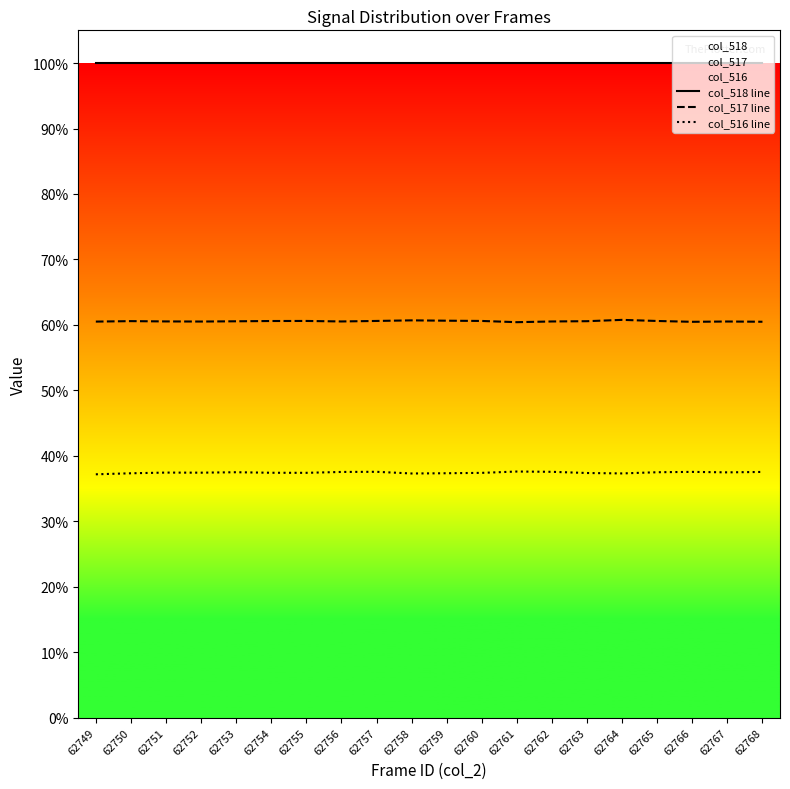

True or false: col_518 line and col_516 line intersect in this chart.

False